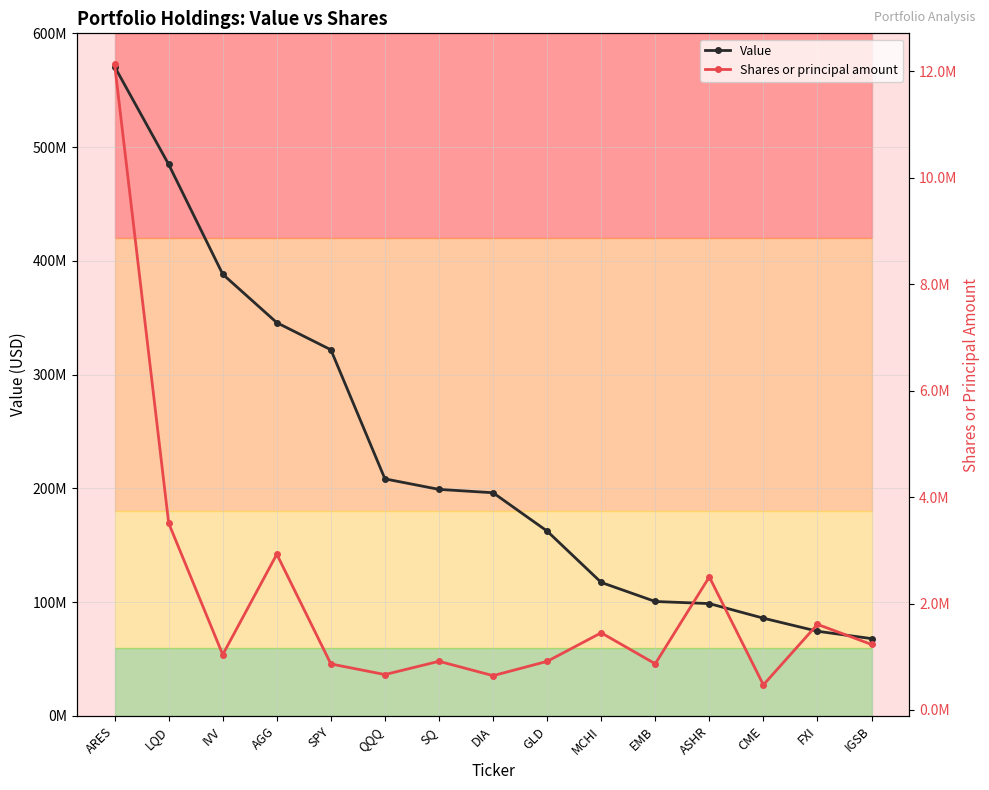

Where is Value nearest to the value 319339500?

SPY